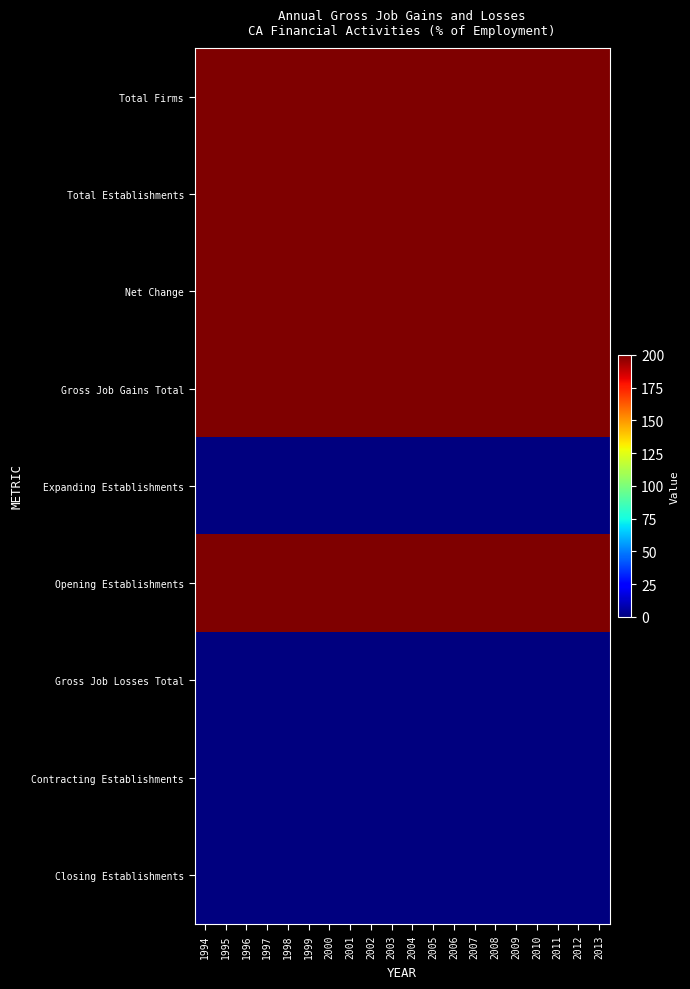

Which series changed the most between 1998 and 2006?

Total Firms